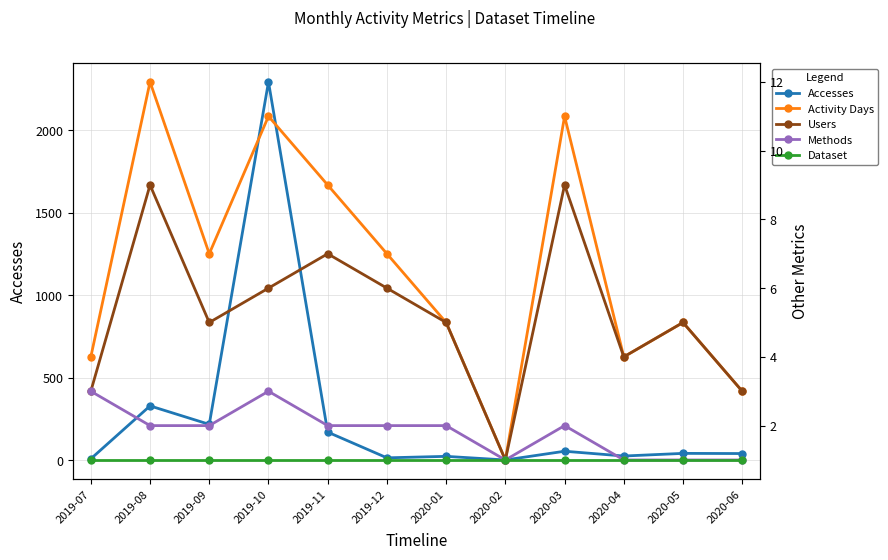

Rank the categories by Methods value from highest to lowest.

2019-07, 2019-10, 2019-08, 2019-09, 2019-11, 2019-12, 2020-01, 2020-03, 2020-02, 2020-04, 2020-05, 2020-06